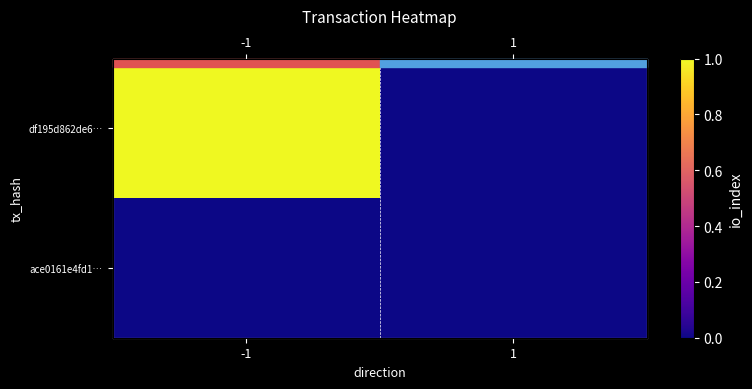

What is the total value across all series at -1?

1